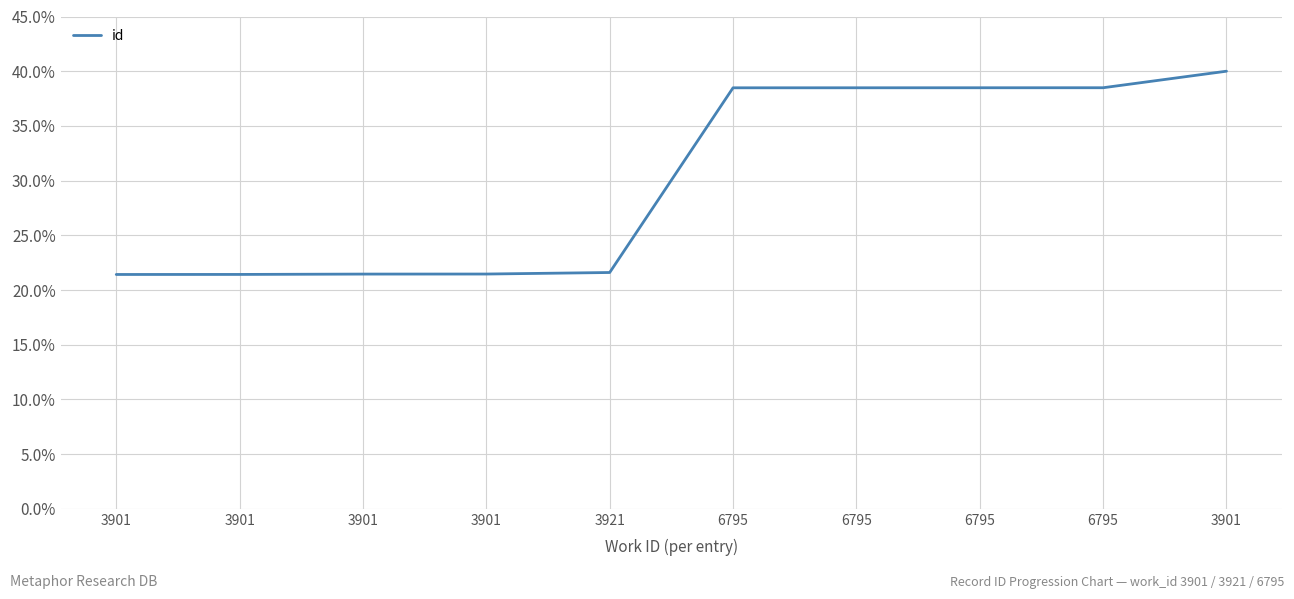

Which has a higher value, 3901 or 6795?

6795